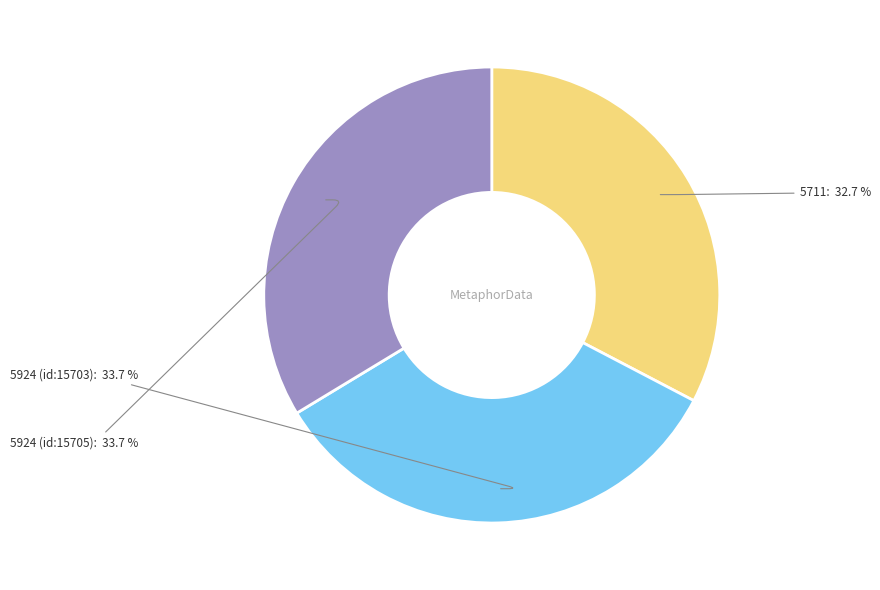

How many segments does this pie chart have?

3